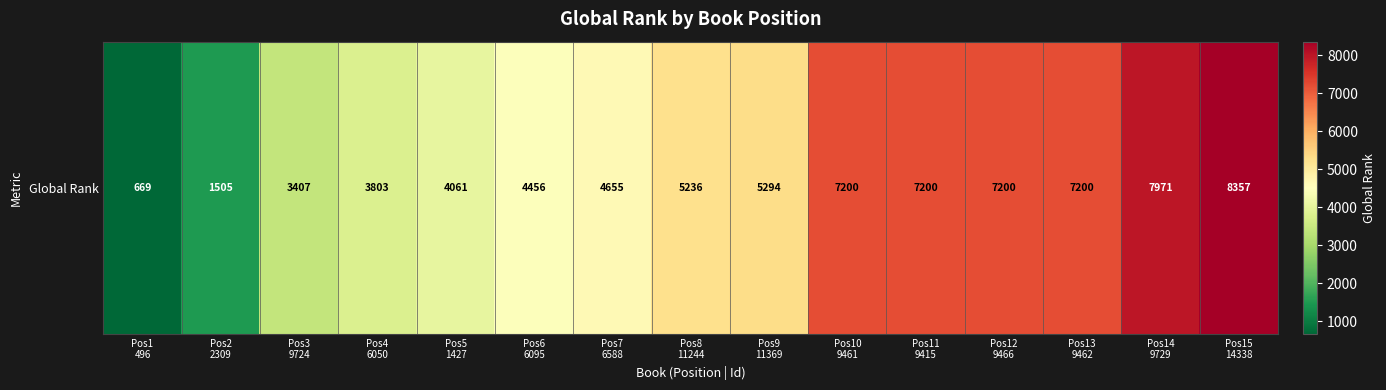

What is the minimum value shown in the chart?

669